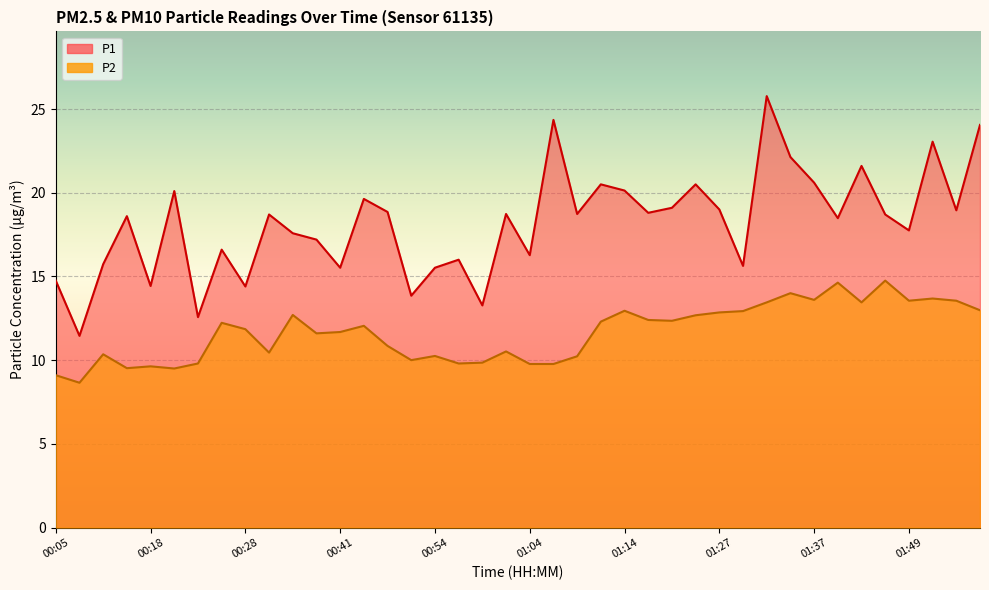

What is the average value of the P2 series?

11.7